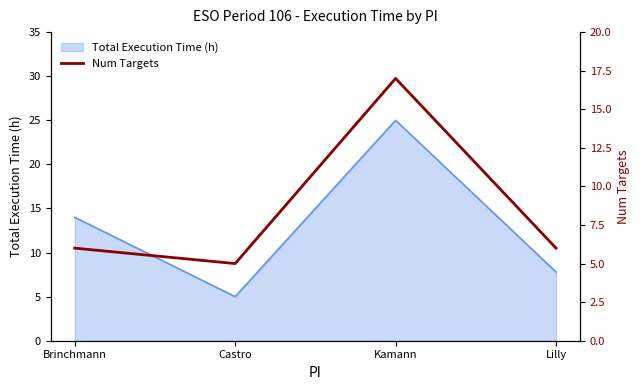

The value at Brinchmann is 9. True or false?

False